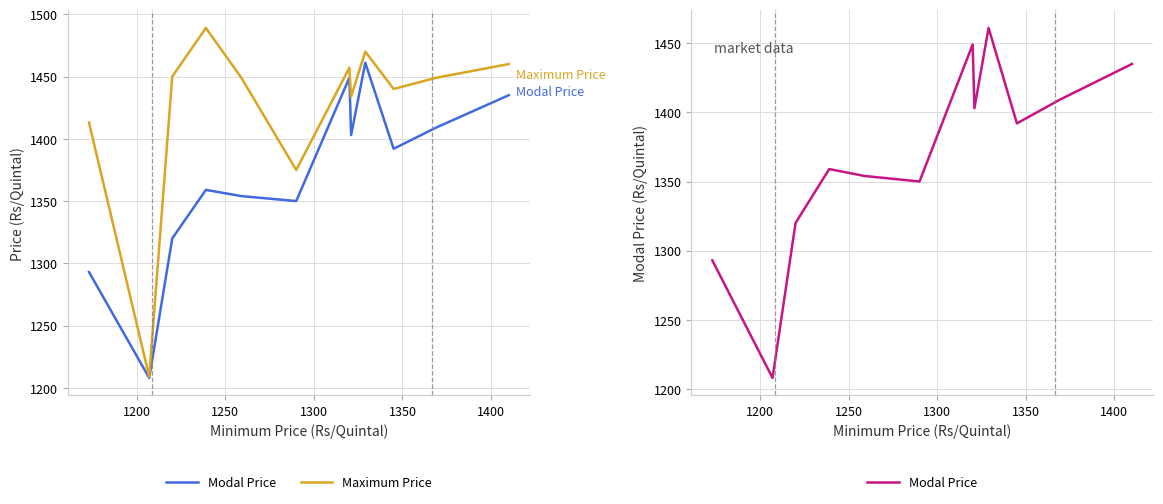

What are all the series names shown in the legend?

Modal Price, Maximum Price